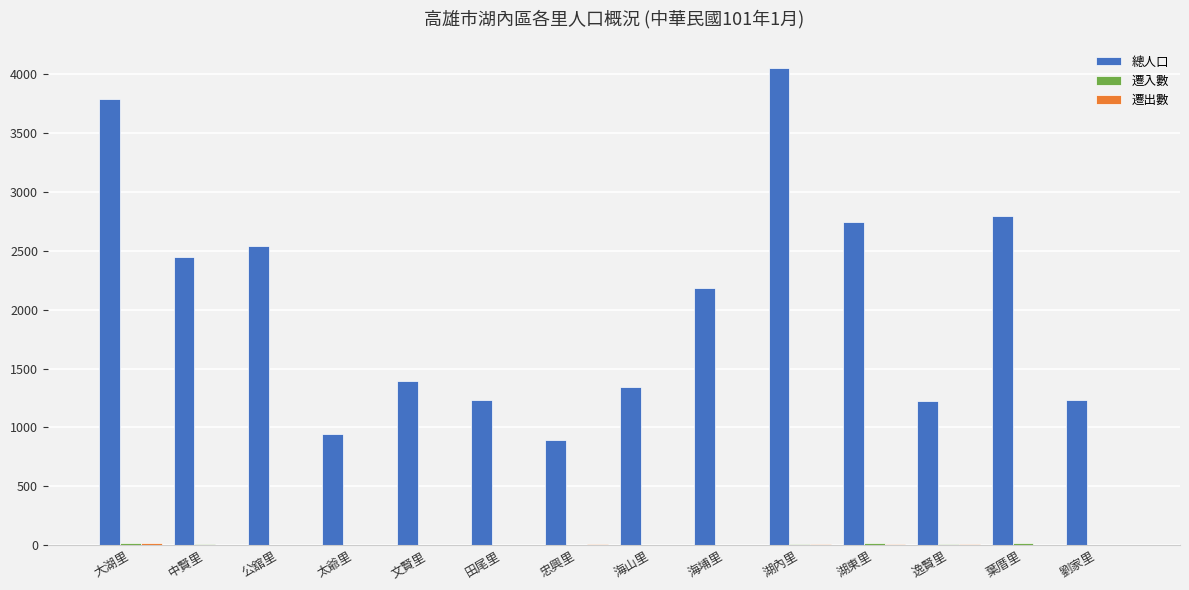

What is the sum of all 總人口 values?

28825